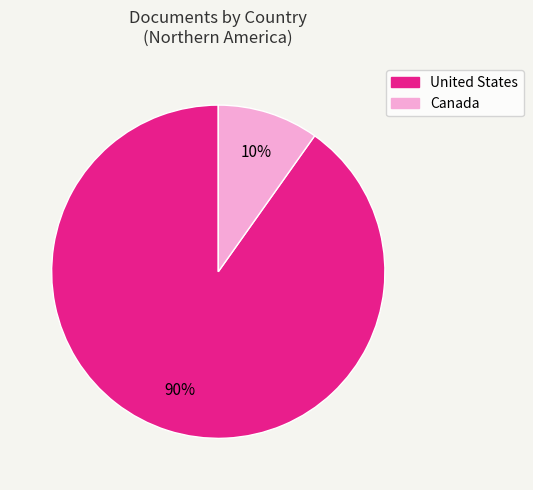

Between United States and Canada, which is larger?

United States